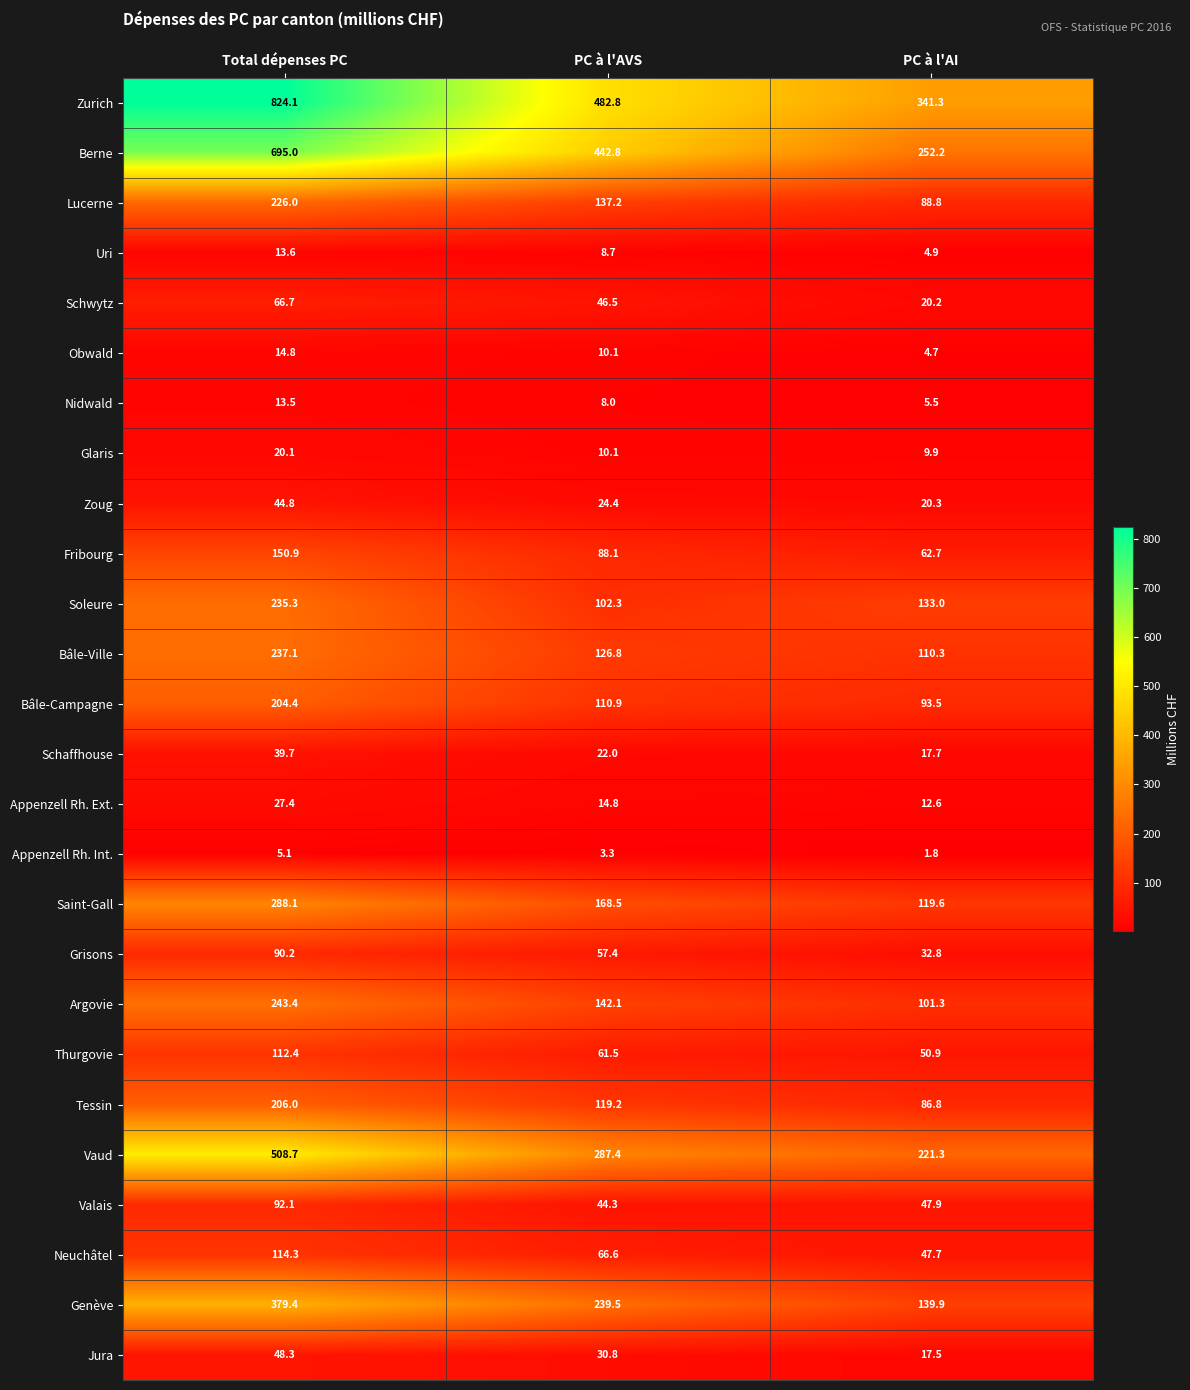

What is the difference between the Schaffhouse values at PC à l'AI and PC à l'AVS?

4.3